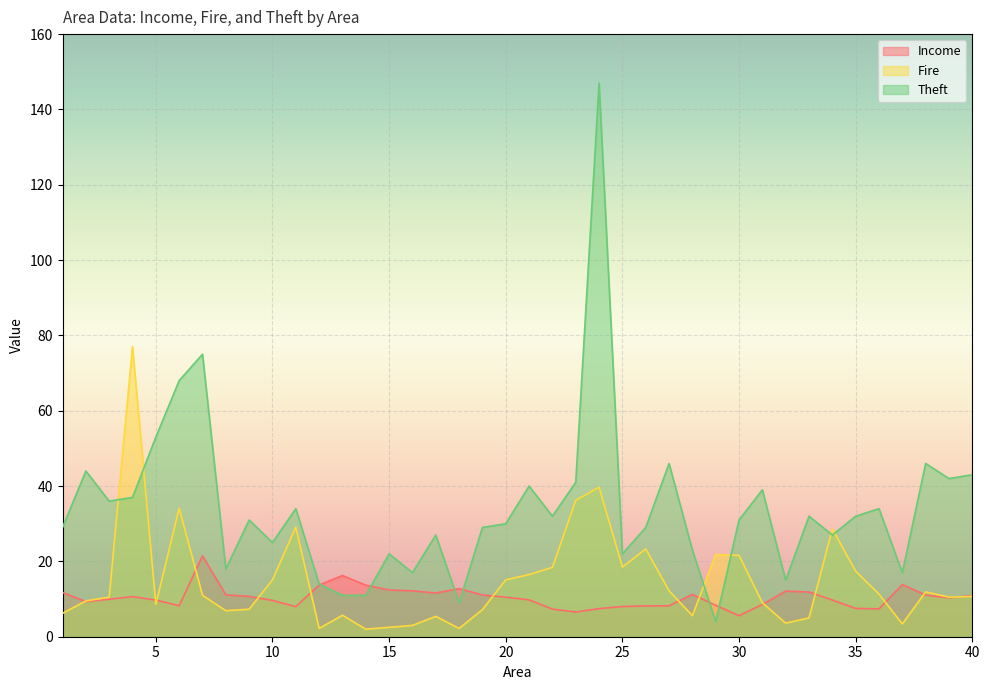

How many lines are shown in the chart?

3